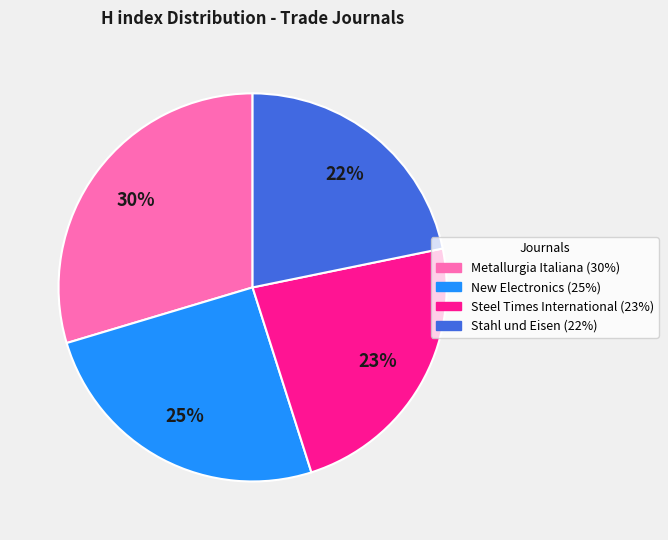

What is the largest slice in the pie chart?

Metallurgia Italiana